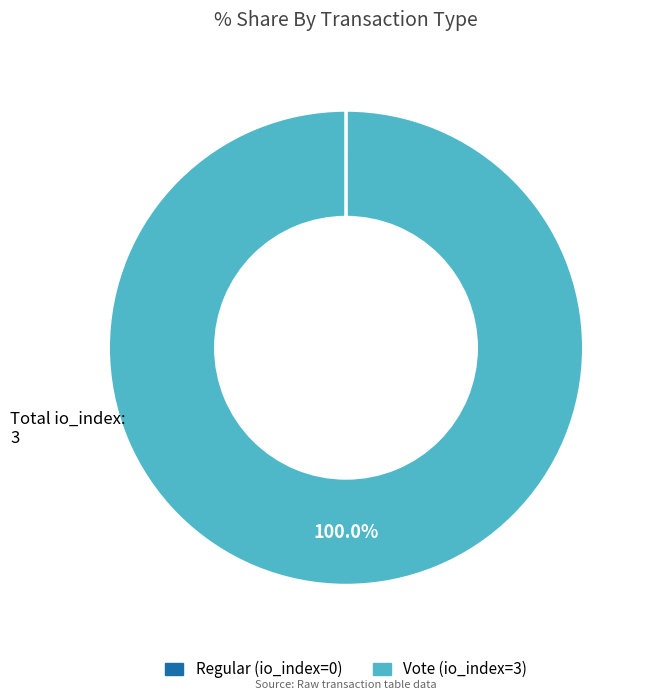

Does Vote represent more than half of the total?

Yes